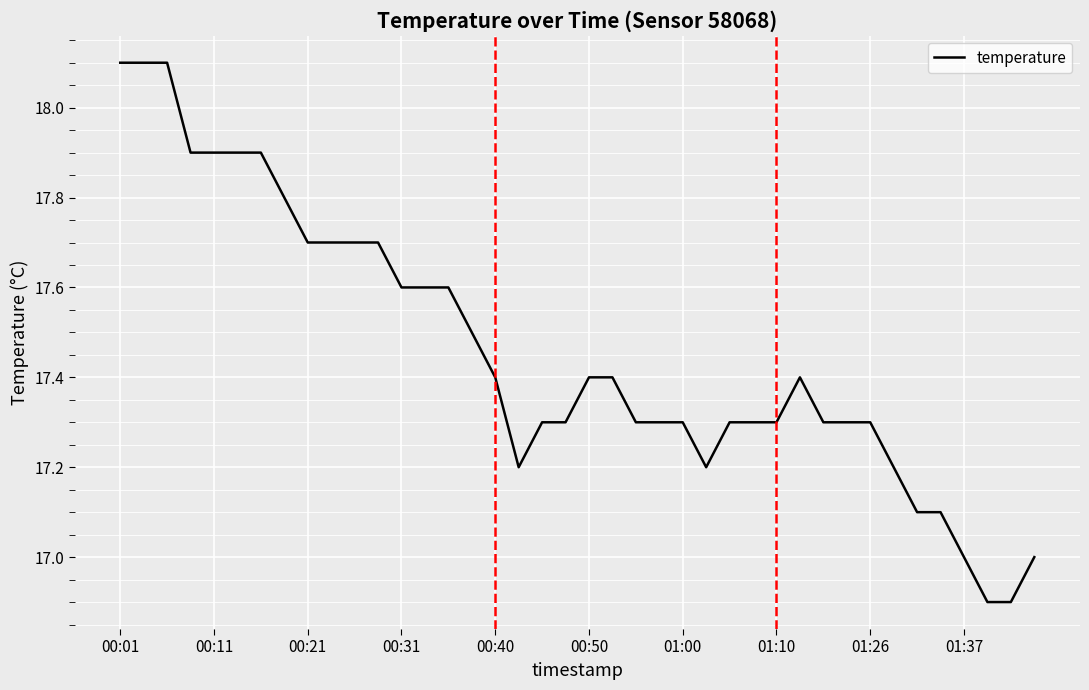

What is the average value?

17.5